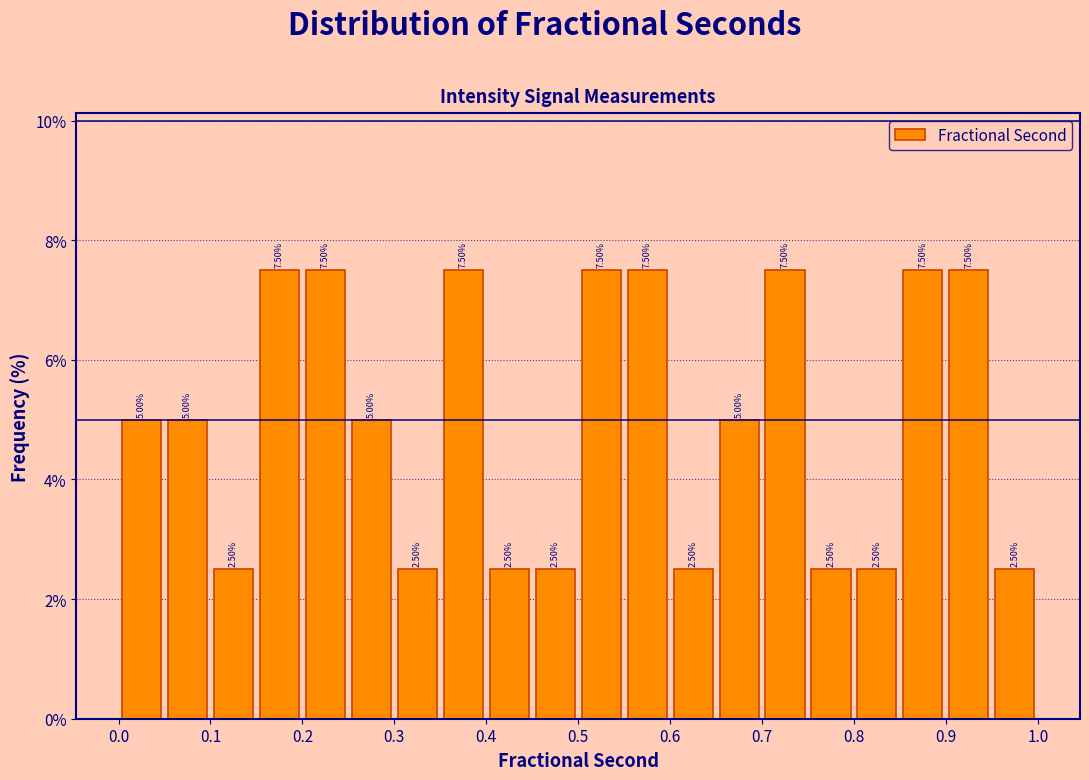

Reading left to right, list every bar in this chart as the range it spans on the x-axis followed by its height.

0.00 to 0.05: 5.00
0.05 to 0.10: 5.00
0.10 to 0.15: 2.50
0.15 to 0.20: 7.50
0.20 to 0.25: 7.50
0.25 to 0.30: 5.00
0.30 to 0.35: 2.50
0.35 to 0.40: 7.50
0.40 to 0.45: 2.50
0.45 to 0.50: 2.50
0.50 to 0.55: 7.50
0.55 to 0.60: 7.50
0.60 to 0.65: 2.50
0.65 to 0.70: 5.00
0.70 to 0.75: 7.50
0.75 to 0.80: 2.50
0.80 to 0.85: 2.50
0.85 to 0.90: 7.50
0.90 to 0.95: 7.50
0.95 to 1.00: 2.50